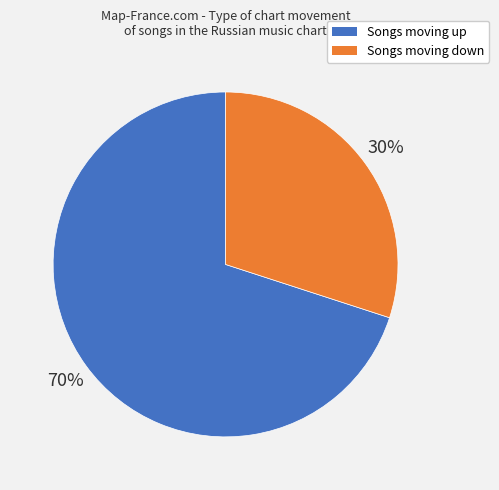

To the nearest percent, what is the difference between the largest and smallest slice percentages?

40%